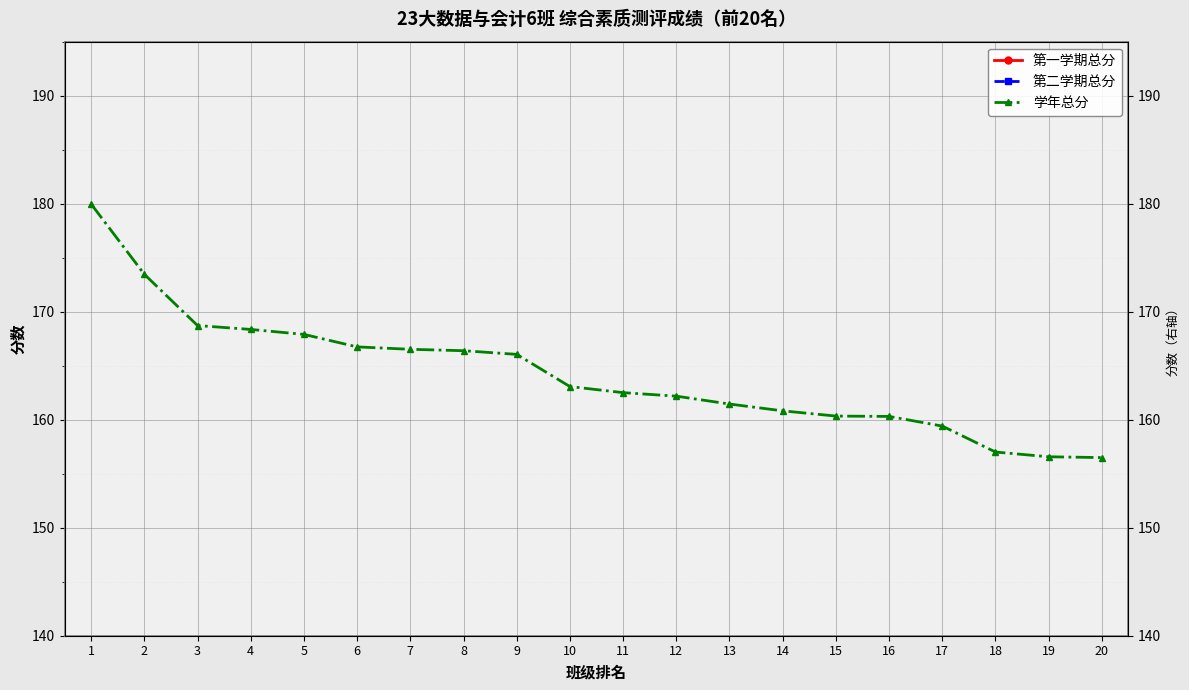

What are all the series names shown in the legend?

第一学期总分, 第二学期总分, 学年总分